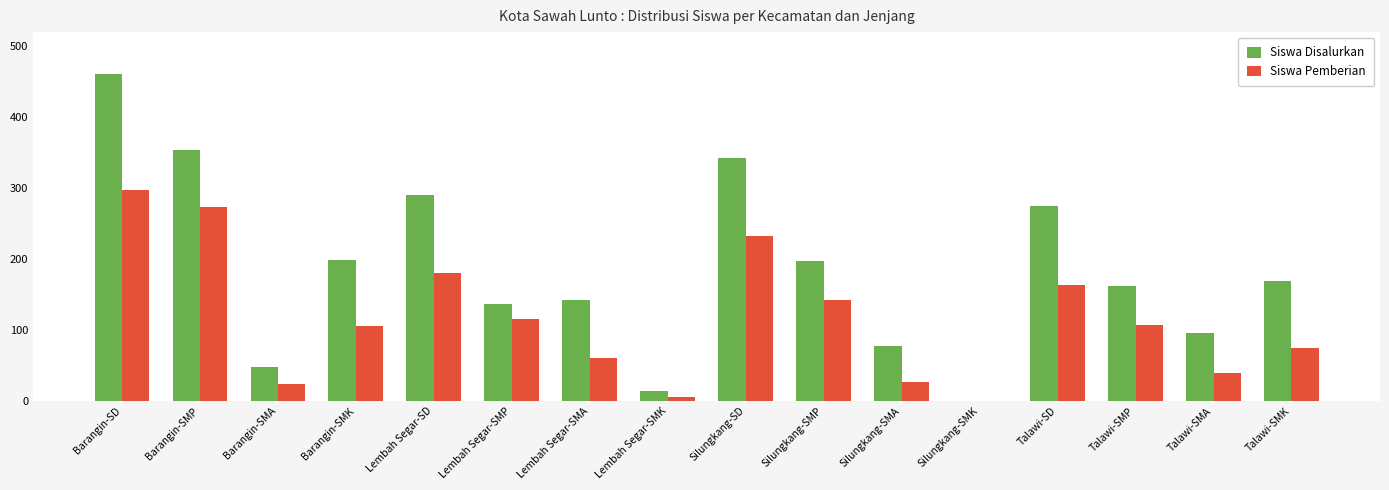

At which category is the sum across all series the highest?

Barangin-SD